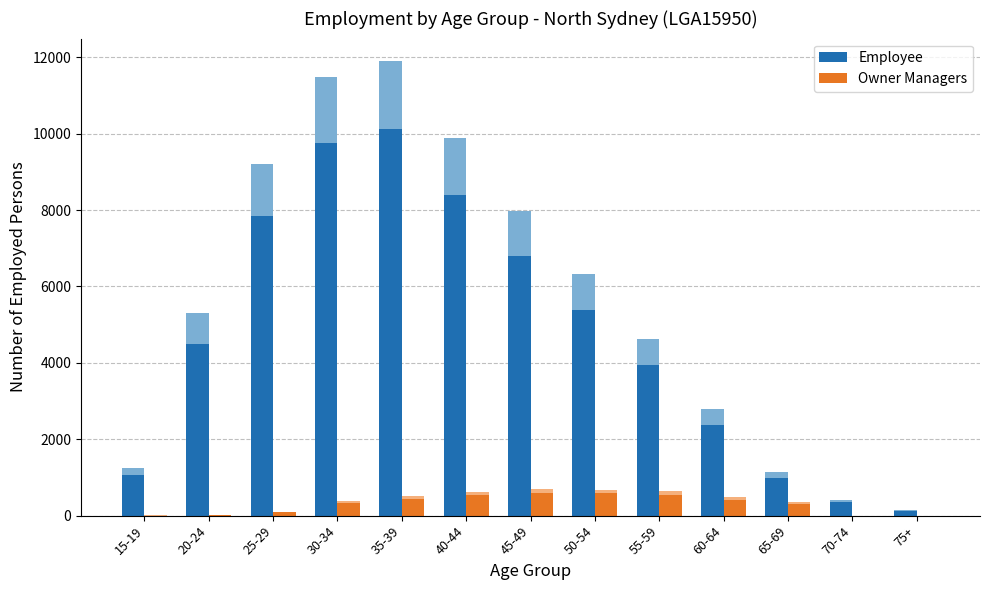

Which category has the lowest value in the Employee series?

75+